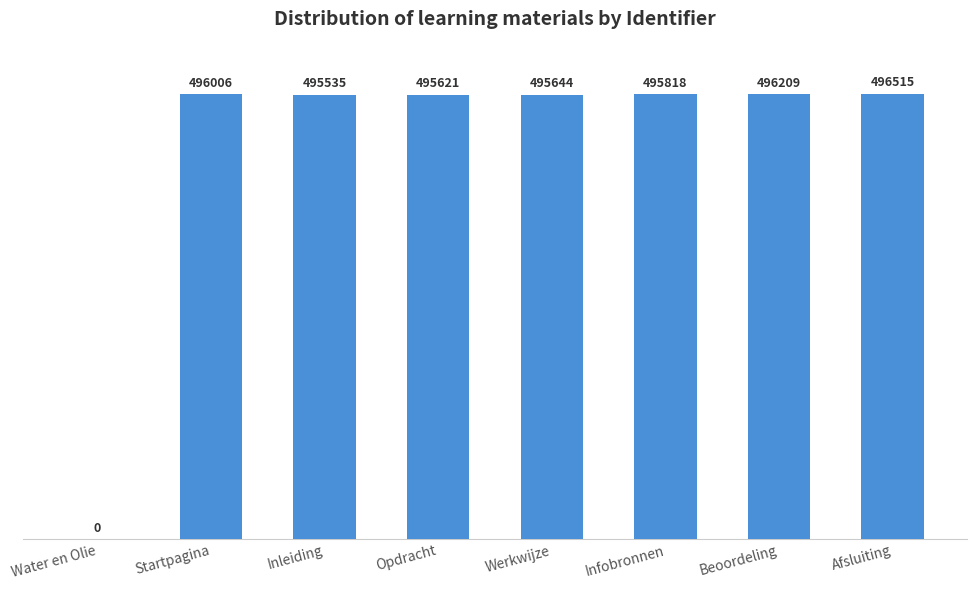

Reading left to right, transcribe all the data shown in this chart.

0	496006	495535	495621	495644	495818	496209	496515